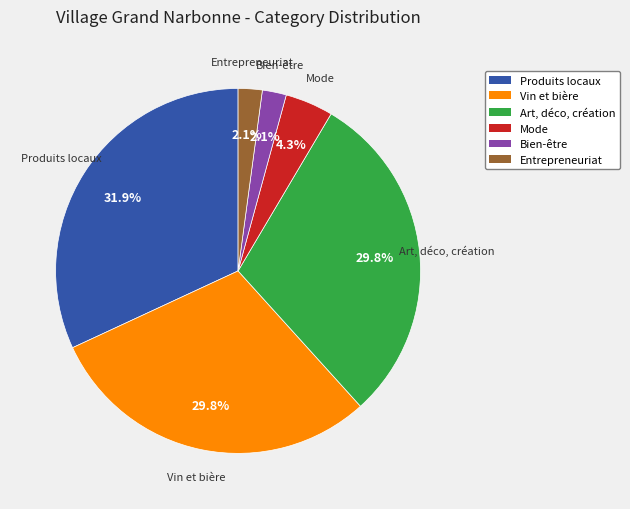

What percentage is the Bien-être slice, to the nearest percent?

2%